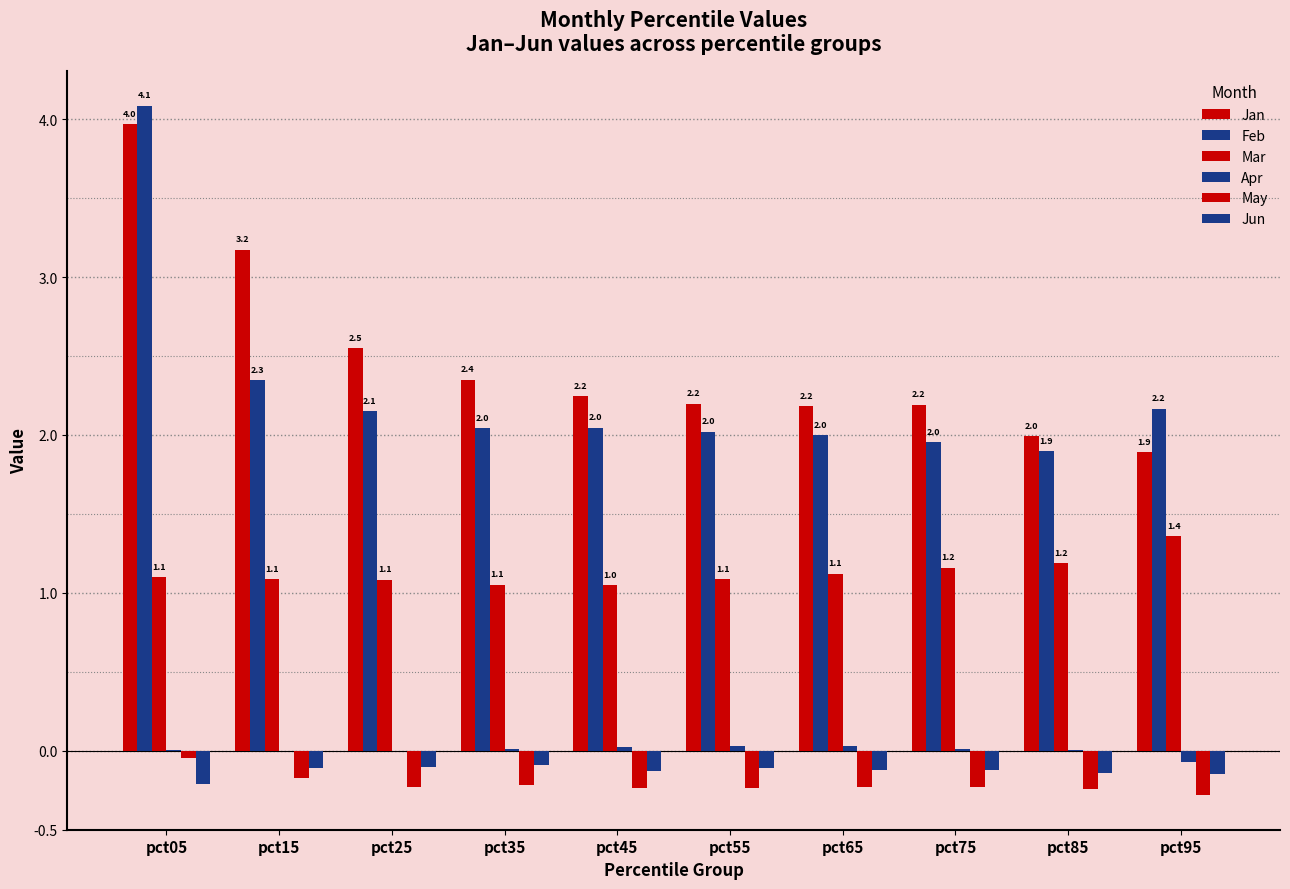

The Apr series shows 0.0 at pct45. True or false?

False